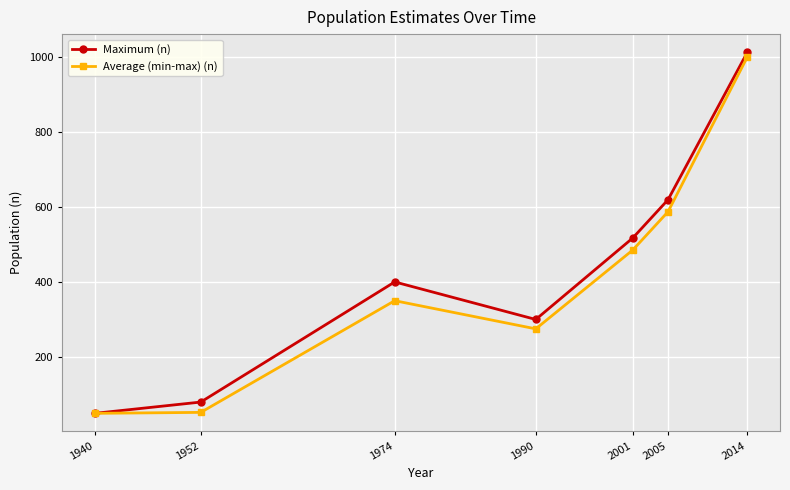

List the series in order of their peak value, lowest first.

Average (min-max) (n), Maximum (n)